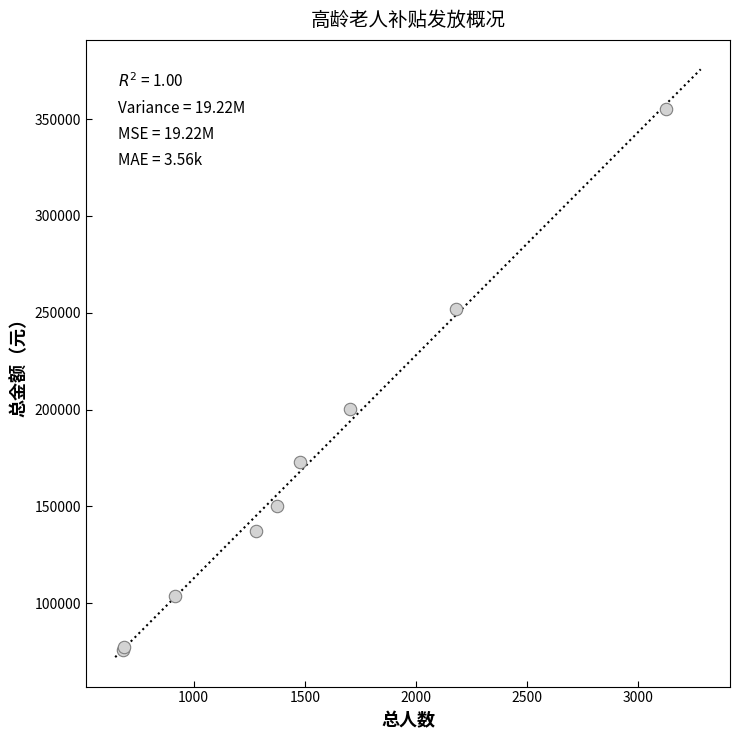

What Y value in the scatter plot is closest to 215550?

200300